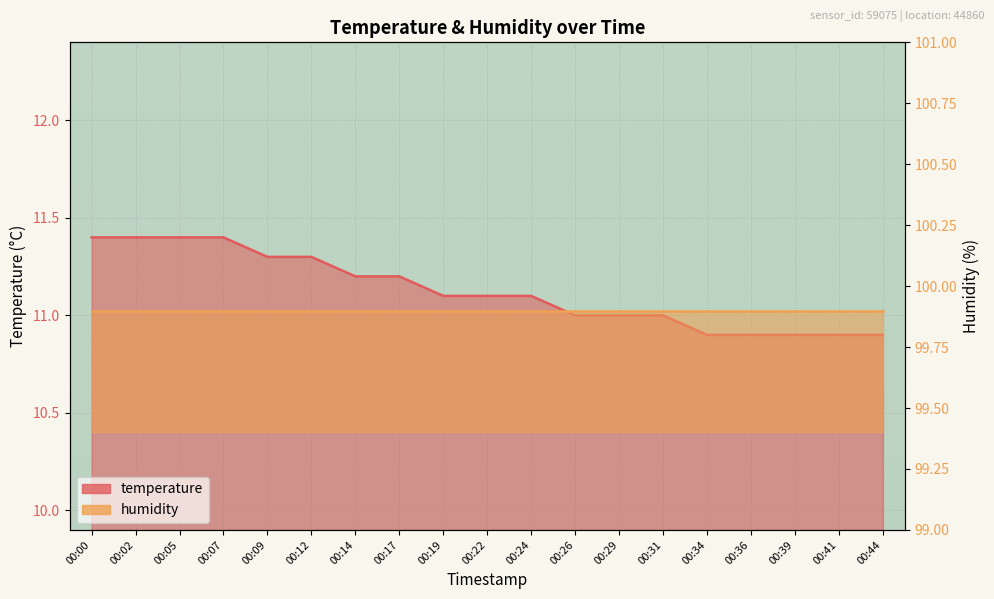

The value at 00:26 is 11.0. True or false?

True